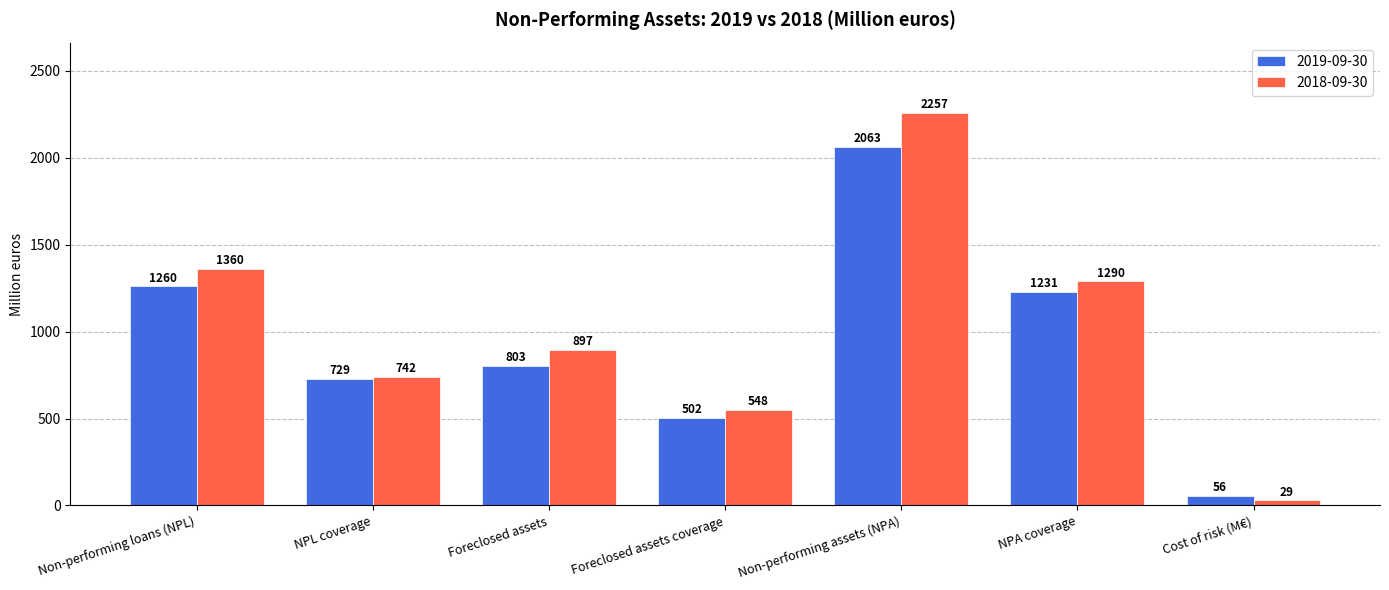

What is the difference between the maximum and minimum values in the 2019-09-30 series?

2007